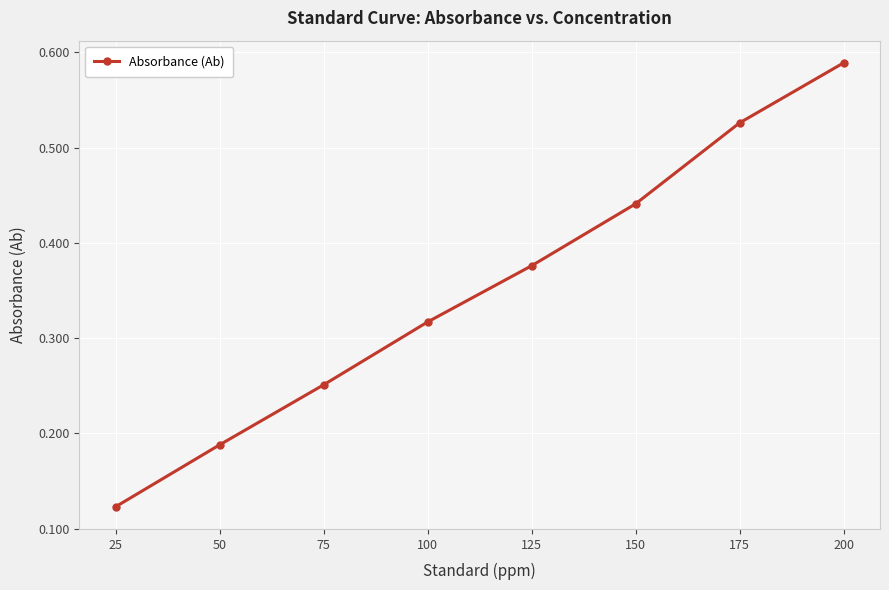

What is the sum of all values?

2.8